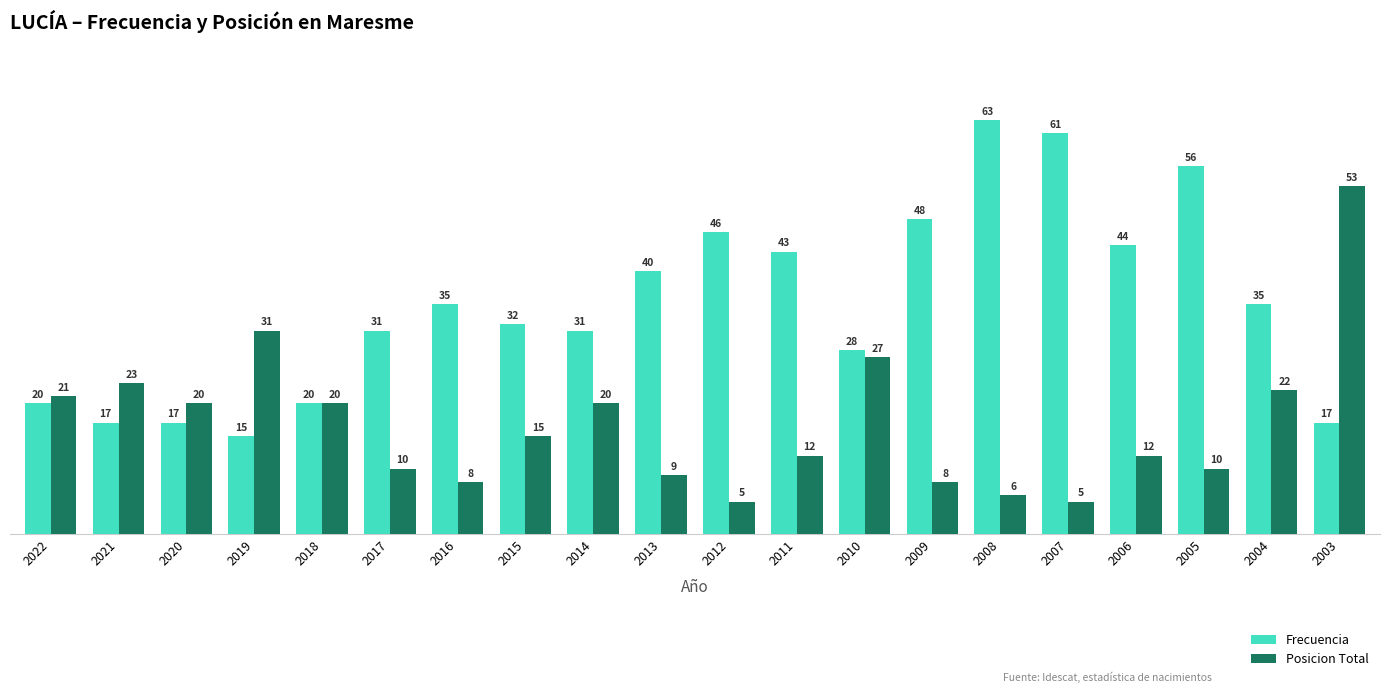

What are all the series names shown in the legend?

Frecuencia, Posicion Total